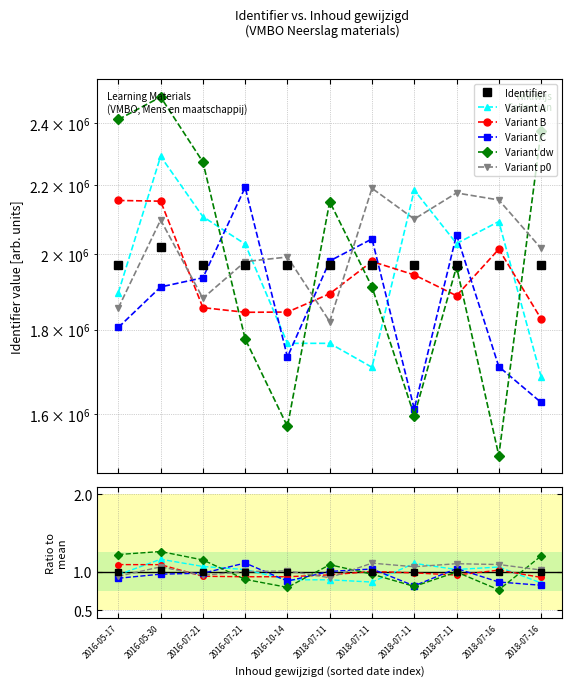

Does the chart display data point markers on the line(s)?

Yes